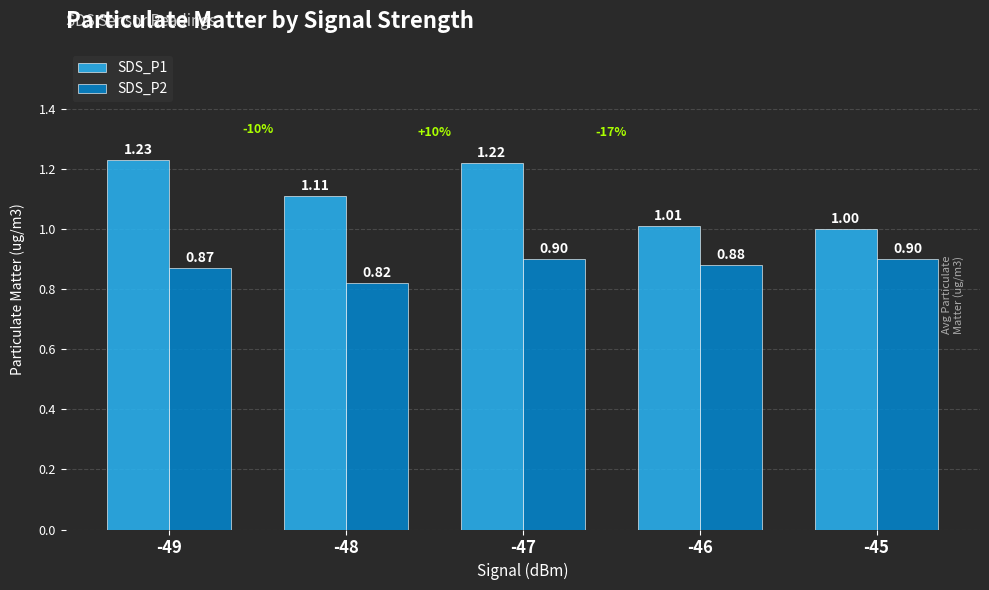

What is the sum of the SDS_P2 values at -45 and -49?

1.8